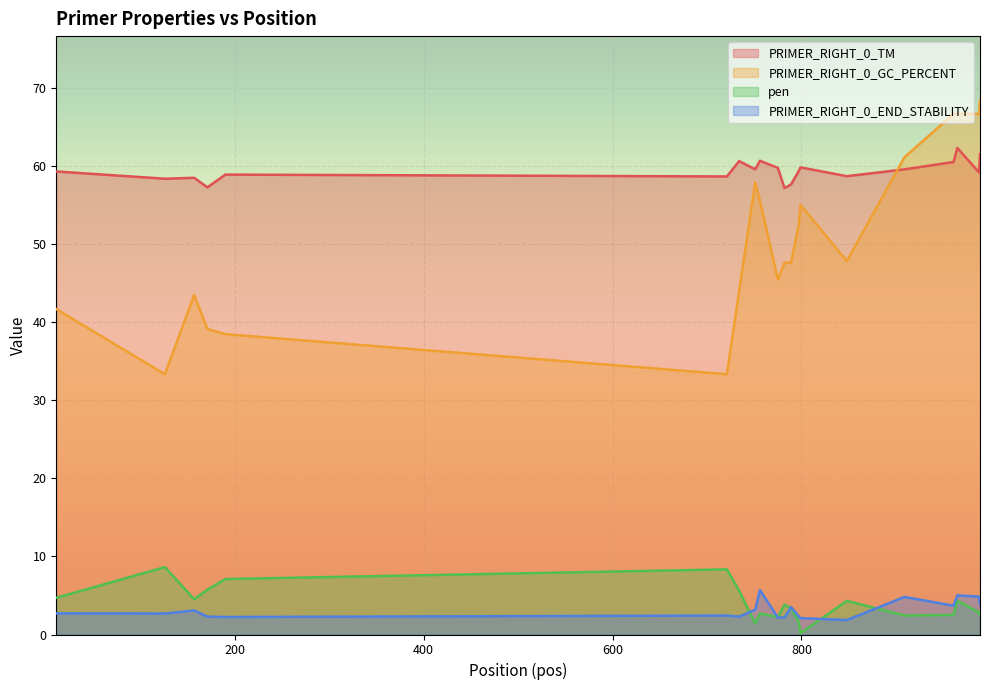

Between 989 and 909, which is larger?

989